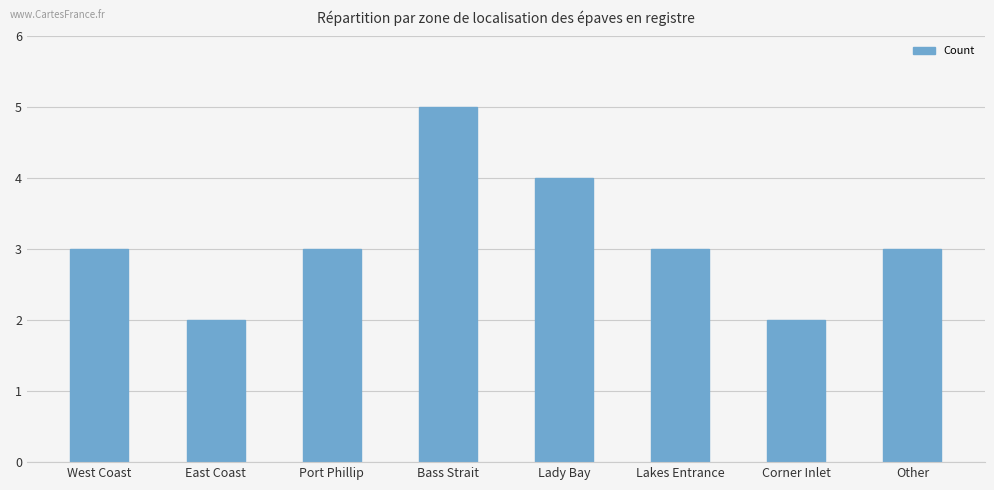

What is the ratio of the value at Port Phillip to the value at Lakes Entrance?

1.0